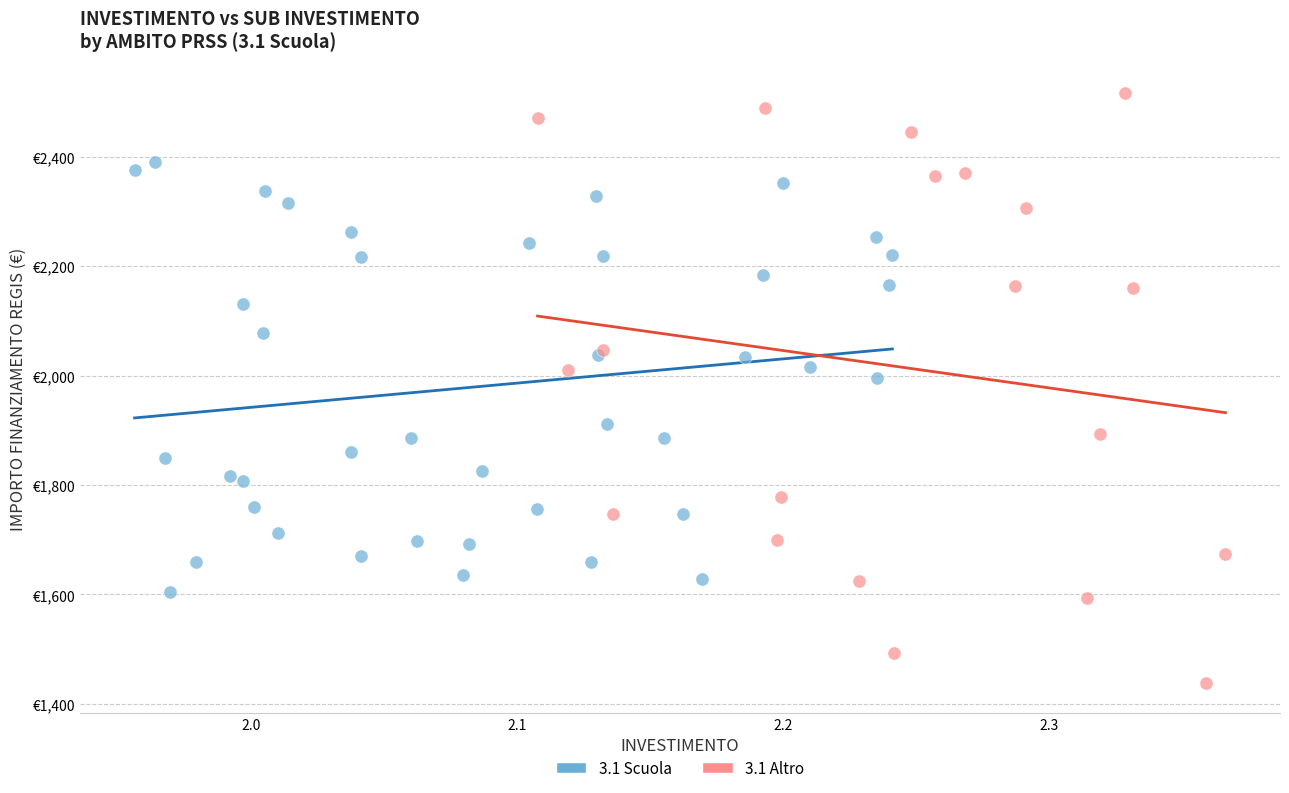

What are all the series names shown in the legend?

3.1 Scuola, 3.1 Altro